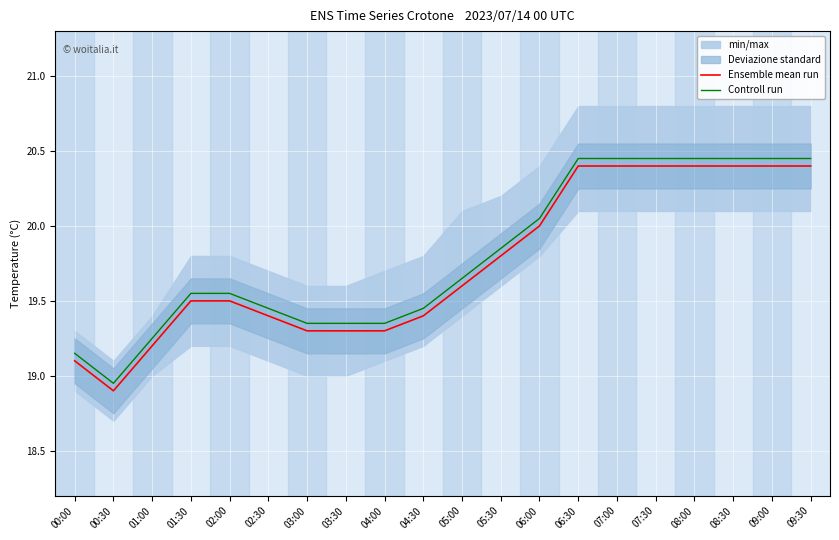

How many values in the Ensemble mean run series are below 19?

1